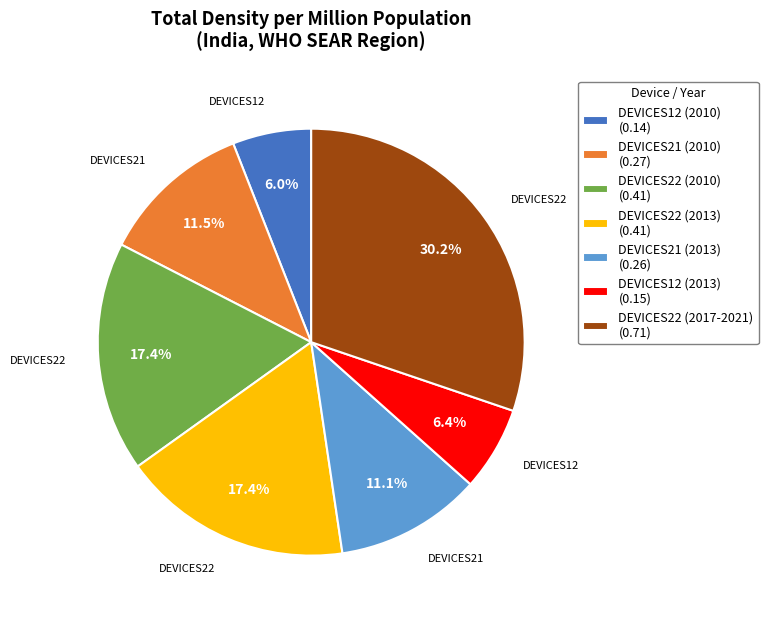

Does any single category account for the majority?

No